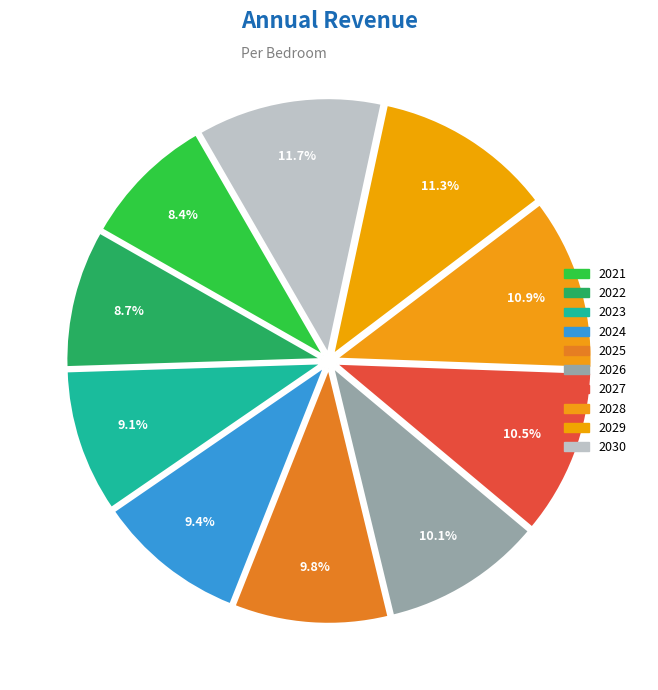

How many slices are in this pie chart?

10